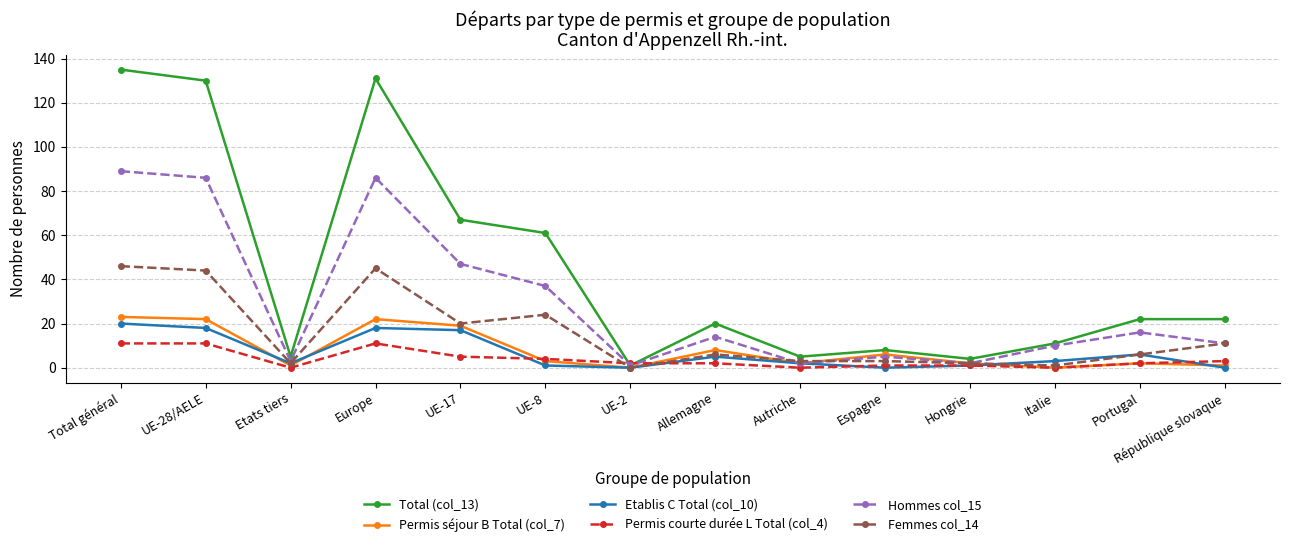

True or false: Femmes col_14 has a value of 20 at UE-17.

True